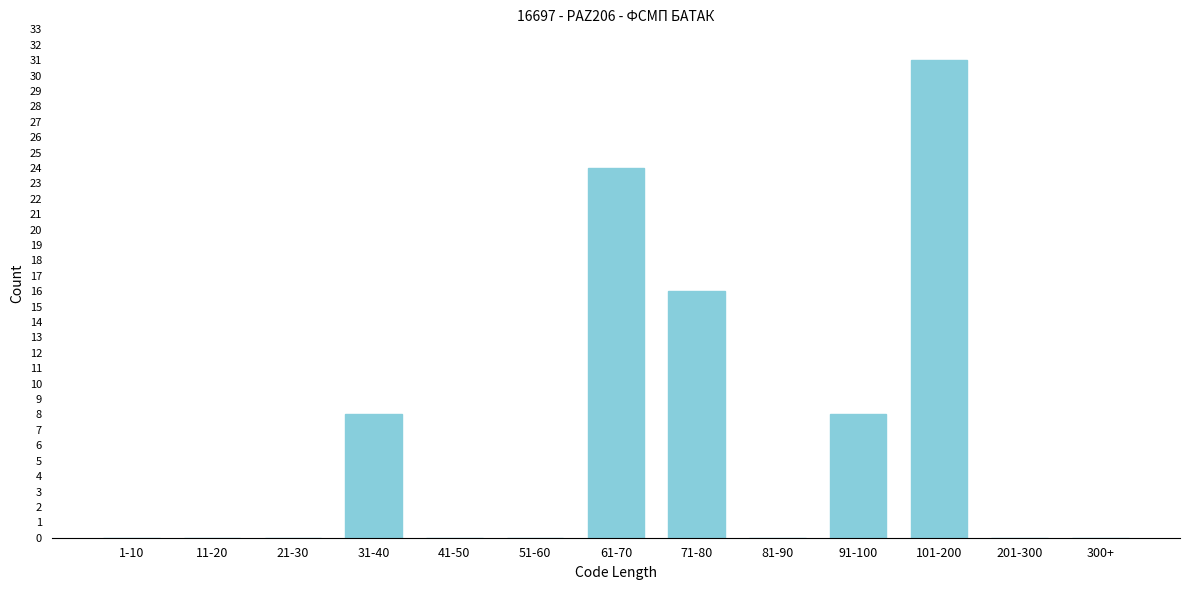

Reading right to left, transcribe all the data shown in this chart.

300+=0	201-300=0	101-200=31	91-100=8	81-90=0	71-80=16	61-70=24	51-60=0	41-50=0	31-40=8	21-30=0	11-20=0	1-10=0